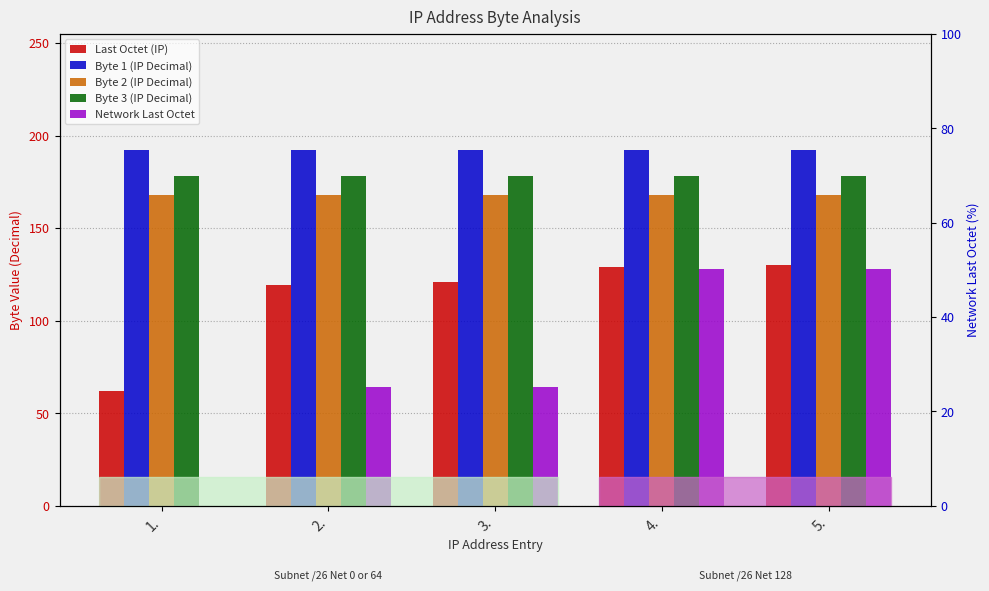

What is the total value across all series at 2.?

721